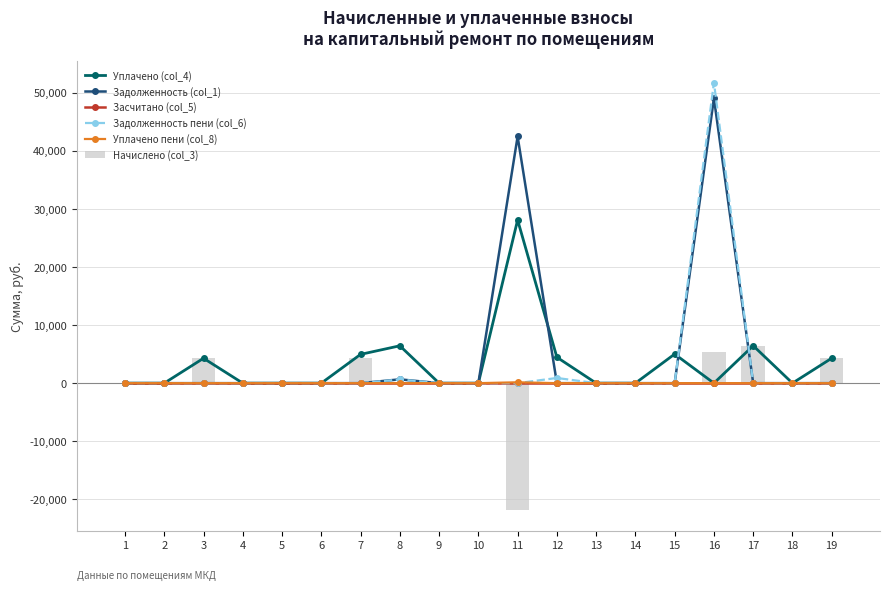

At which label does Уплачено пени (col_8) reach its peak?

11